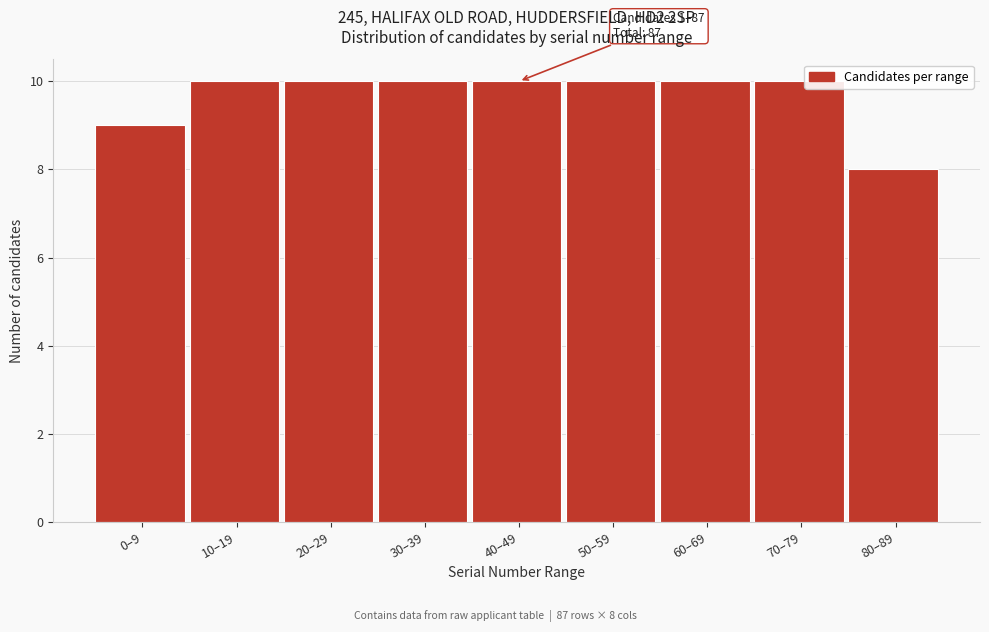

Reading right to left, extract all data points from this chart.

80–89=8	70–79=10	60–69=10	50–59=10	40–49=10	30–39=10	20–29=10	10–19=10	0–9=9